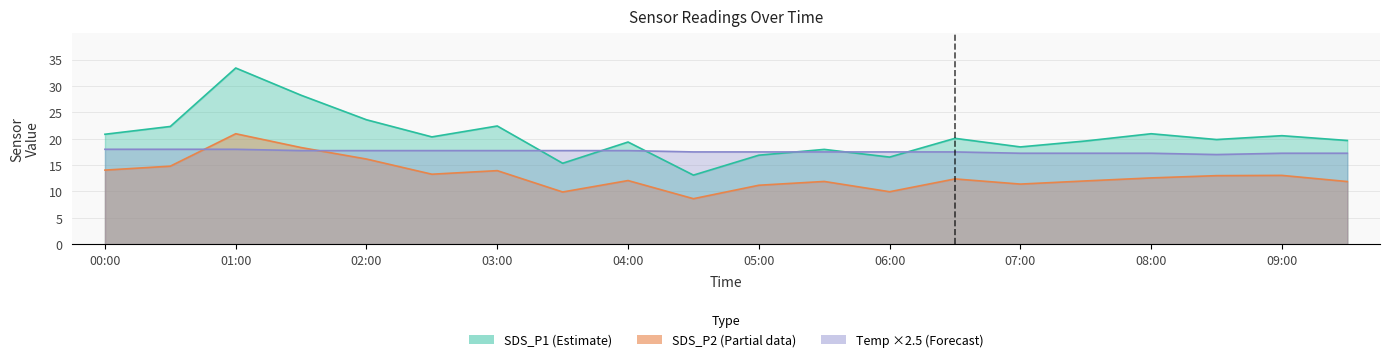

True or false: SDS_P2 and SDS_P1 cross at least once.

False